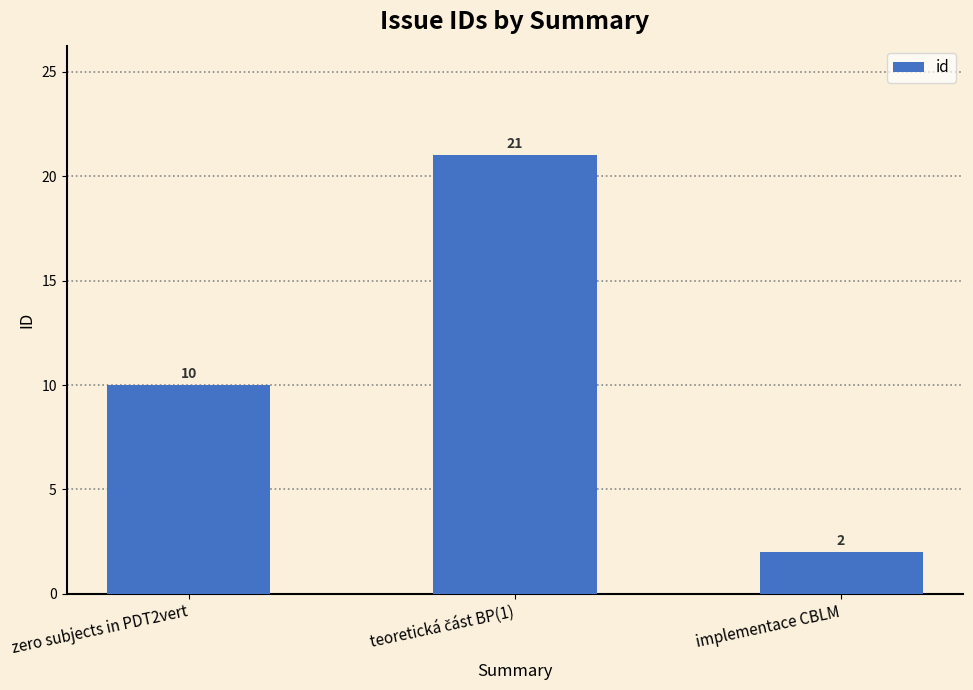

What is the change in value from zero subjects in PDT2vert to implementace CBLM?

-8